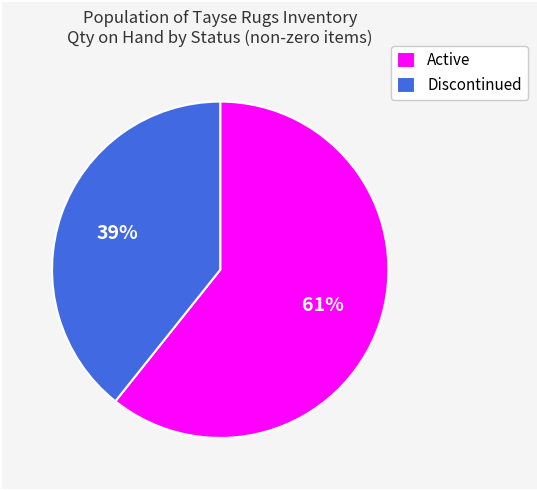

Count the number of slices in the pie.

2